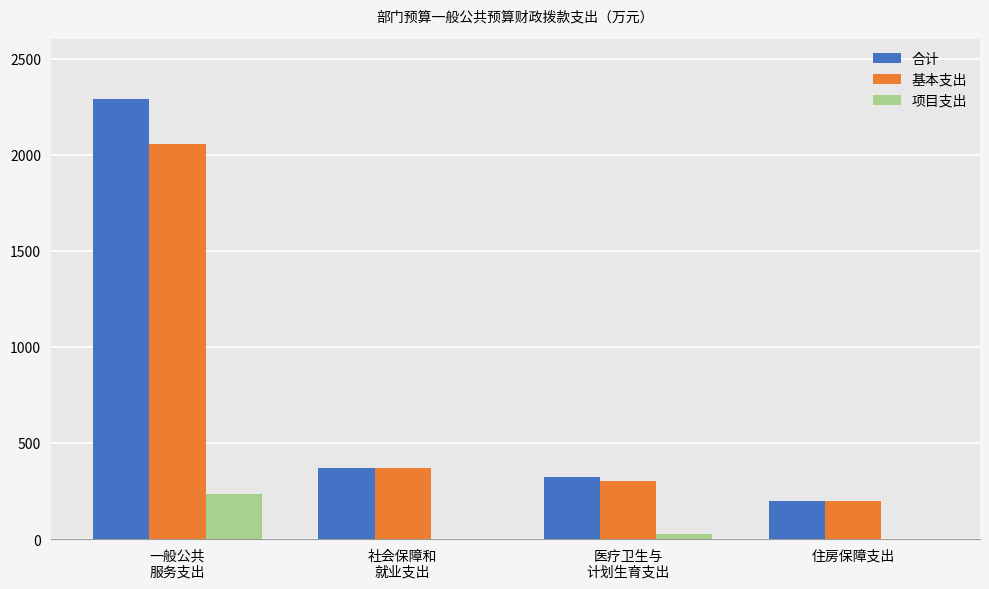

What is the highest value of the 项目支出 series?

234.4